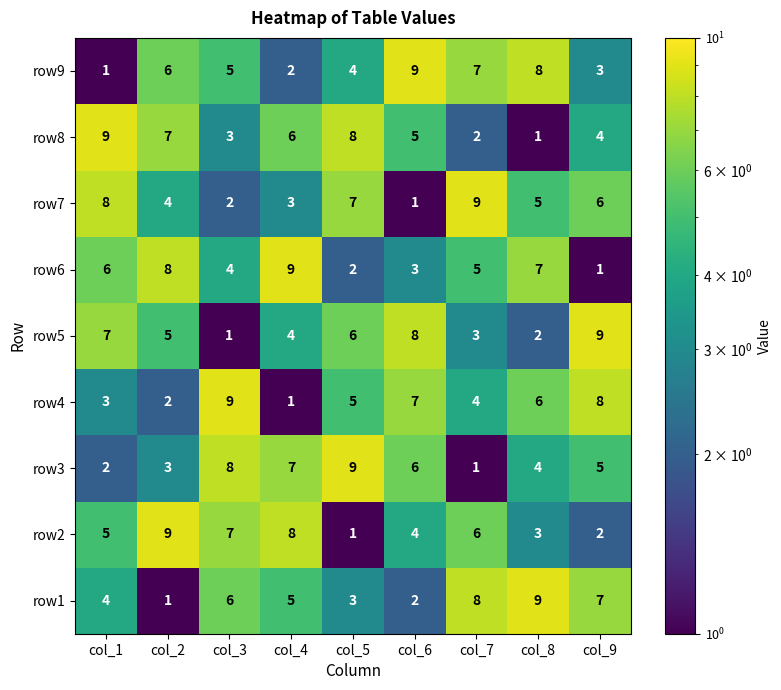

What is the difference between the second highest and second lowest values in the row2 series?

6